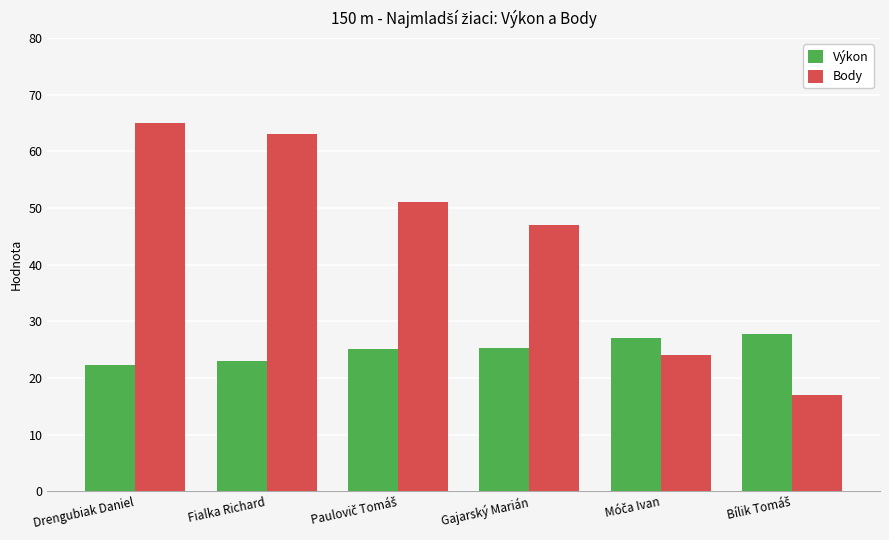

Which series has the widest spread of values?

Body